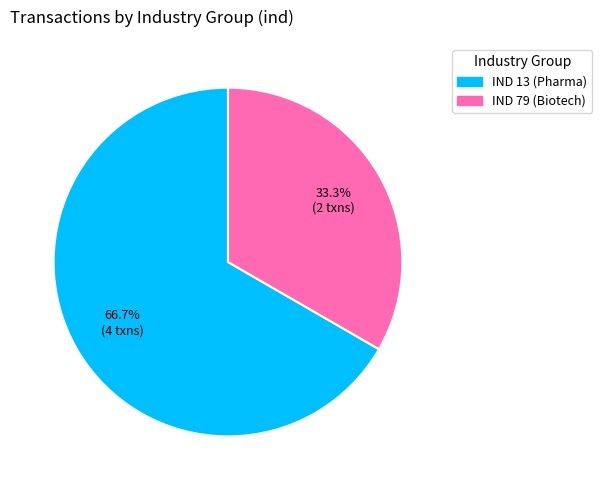

How many segments does this pie chart have?

2